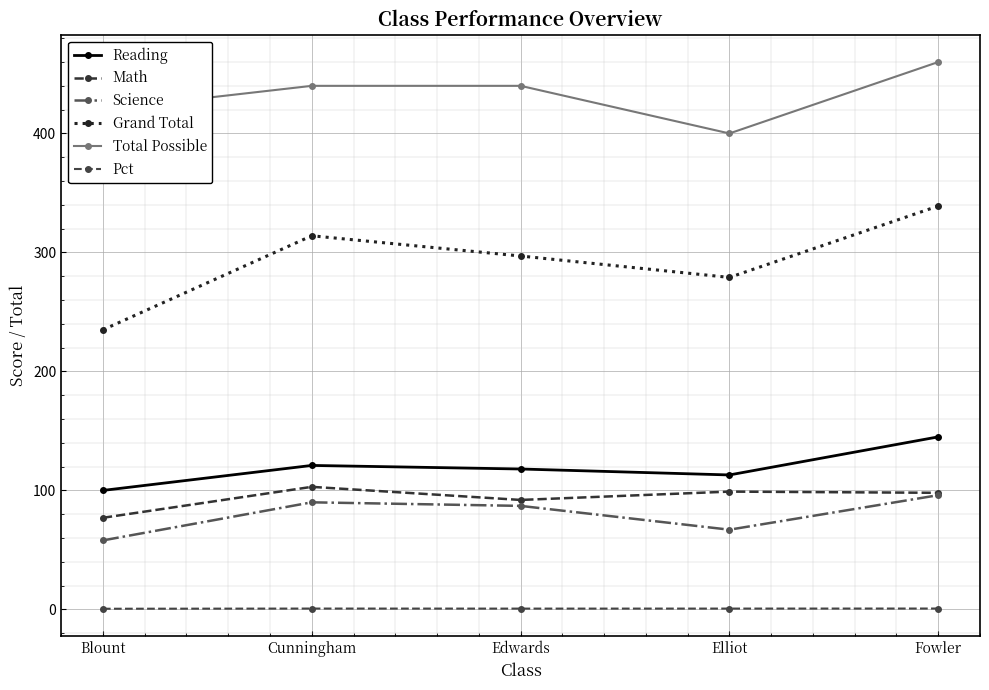

How many series are shown in this chart?

6